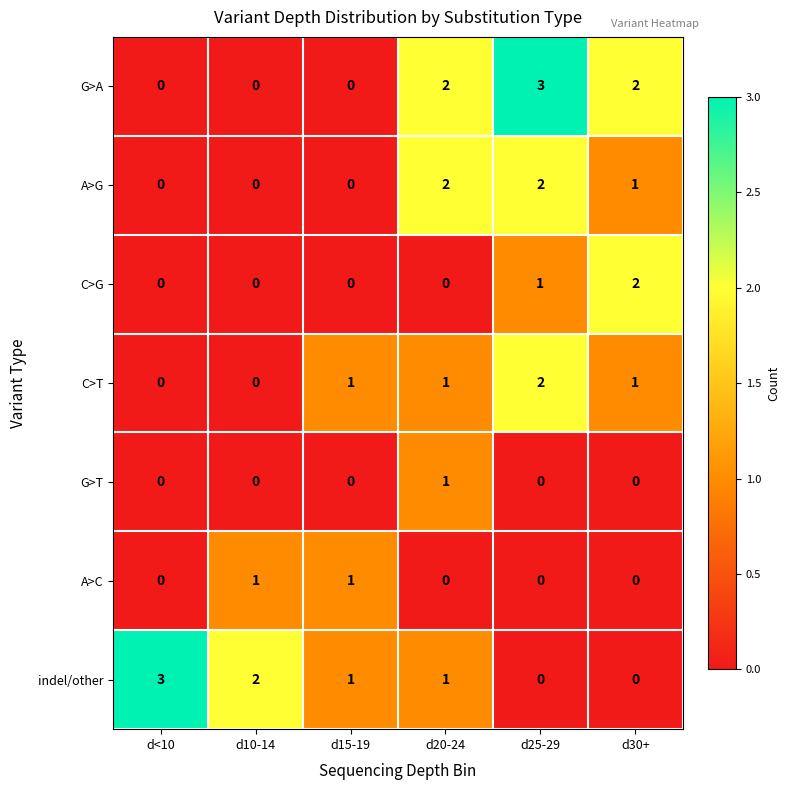

Between d10-14 and d25-29, which series saw the biggest shift?

G>A